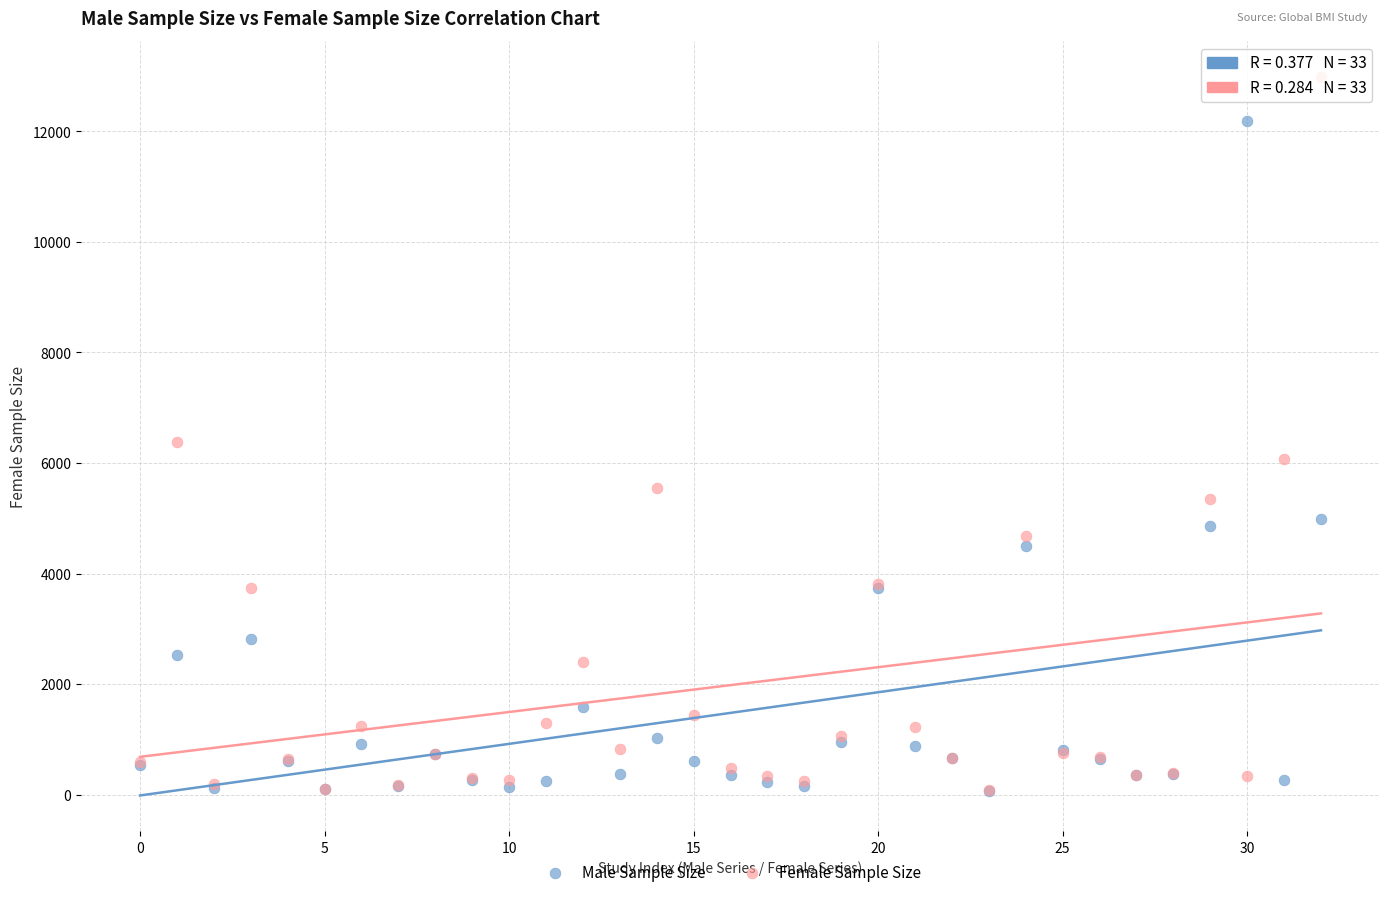

In the Female Sample Size series, what Y value is closest to 6535?

6372.0